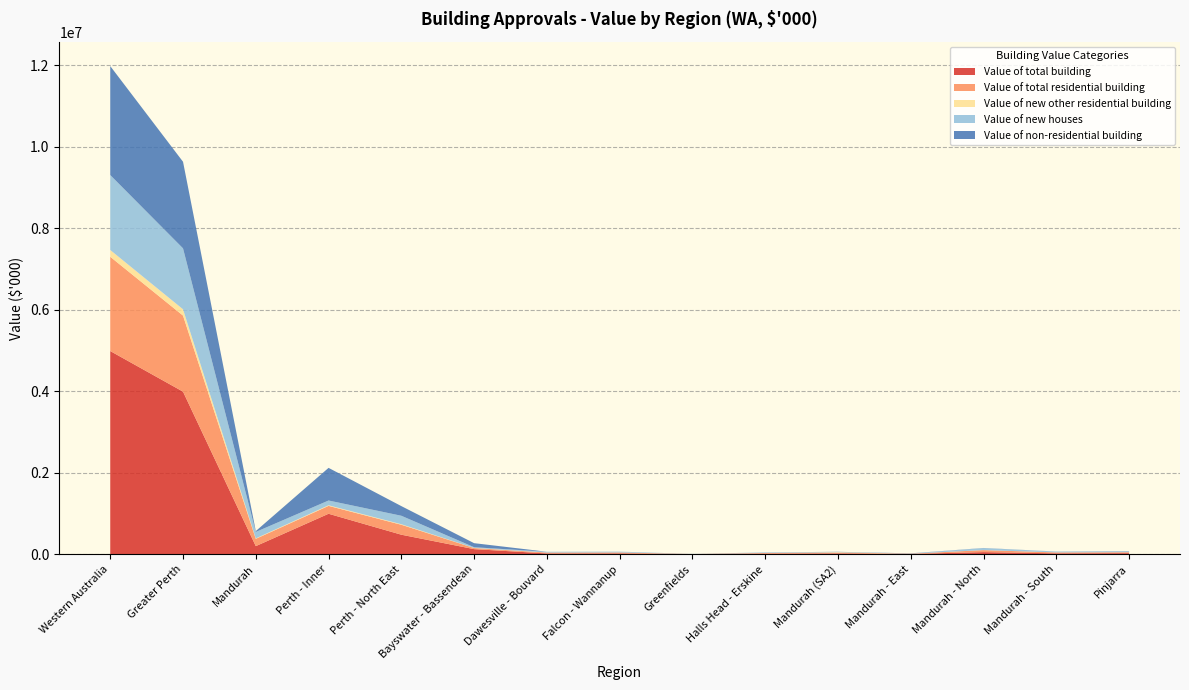

Reading left to right, extract all data points from this chart.

Value of total building: 4989698.2	3992742.2	200413.1	994910.0	480965.0	126559.8	21215.5	22507.3	3386.4	16764.4	22492.0	9224.9	53337.4	23441.2	28044.0
Value of total residential building: 2314184.7	1866997.1	179077.6	193617.5	244032.8	27085.5	21215.5	22176.5	3086.4	15295.3	17344.9	5740.3	49271.9	22530.3	22416.5
Value of new other residential building: 166244.9	155017.6	11103.9	15085.4	13187.6	2512.4	0.0	0.0	0.0	0.0	11103.9	0.0	0.0	0.0	0.0
Value of new houses: 1839603.3	1495848.1	157724.0	116816.5	207781.3	17424.9	20351.0	20513.2	2599.2	13019.4	5347.8	5006.0	48336.6	21357.8	21192.9
Value of non-residential building: 2675513.5	2125745.1	21335.5	801292.5	236932.2	99474.3	0.0	330.8	300.0	1469.1	5147.1	3484.6	4065.6	910.9	5627.5